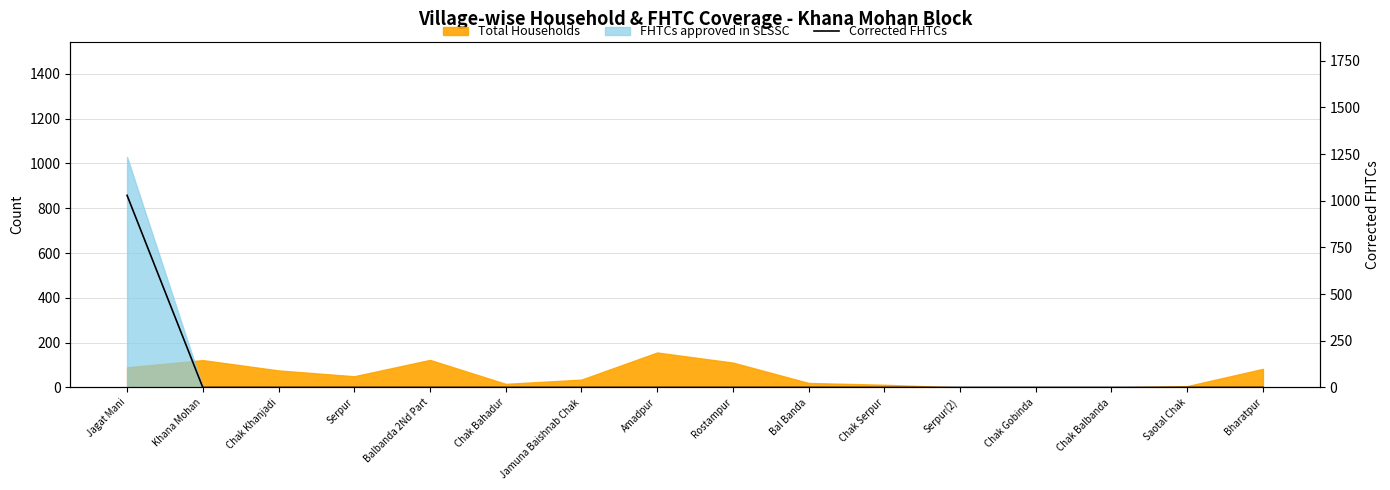

Where is the data nearest to the value 514?

Khana Mohan